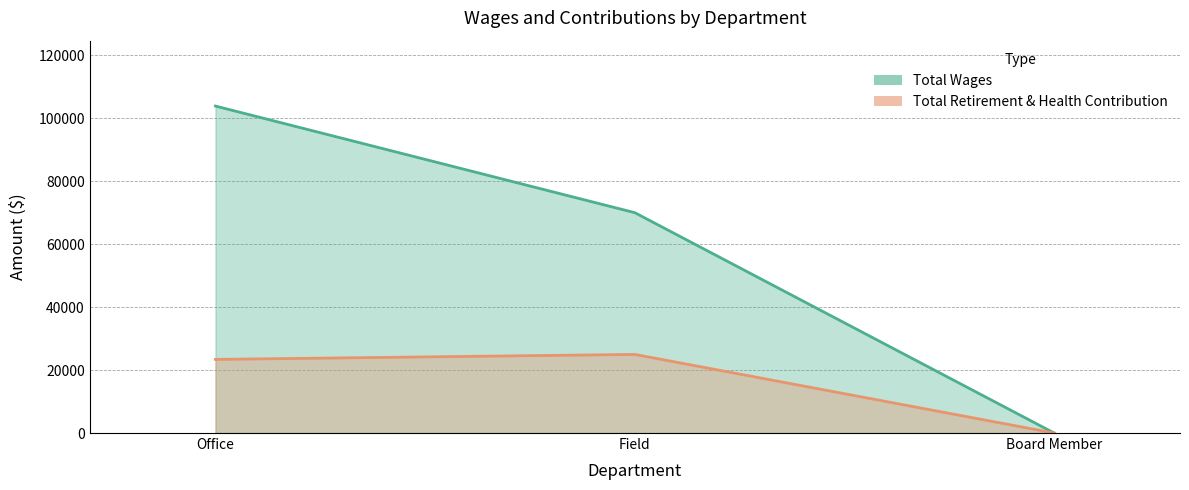

Which series has the largest total across all categories?

Total Wages